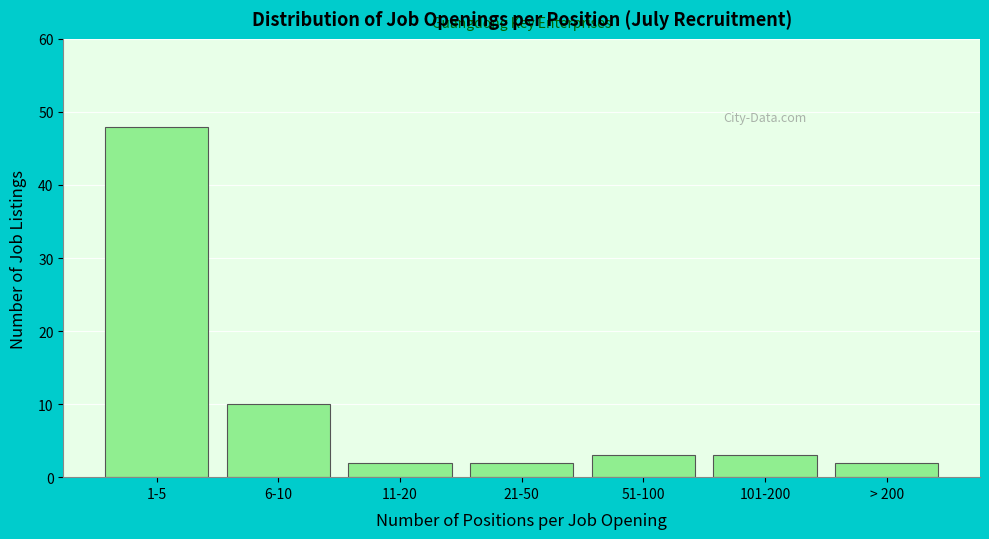

Reading left to right, what are all the values shown in this chart?

1-5=48	6-10=10	11-20=2	21-50=2	51-100=3	101-200=3	> 200=2